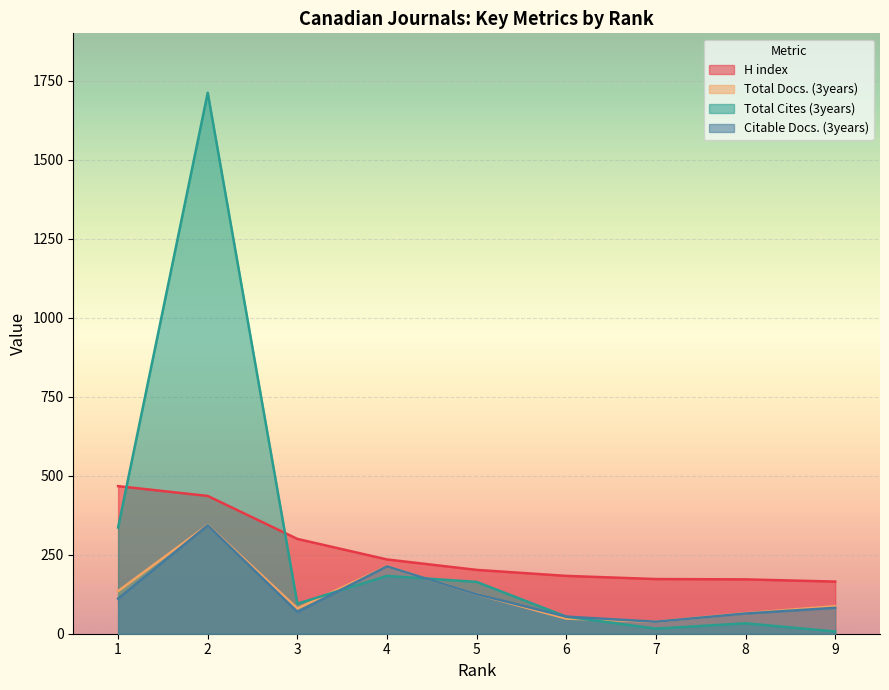

How many distinct data groups are displayed?

4